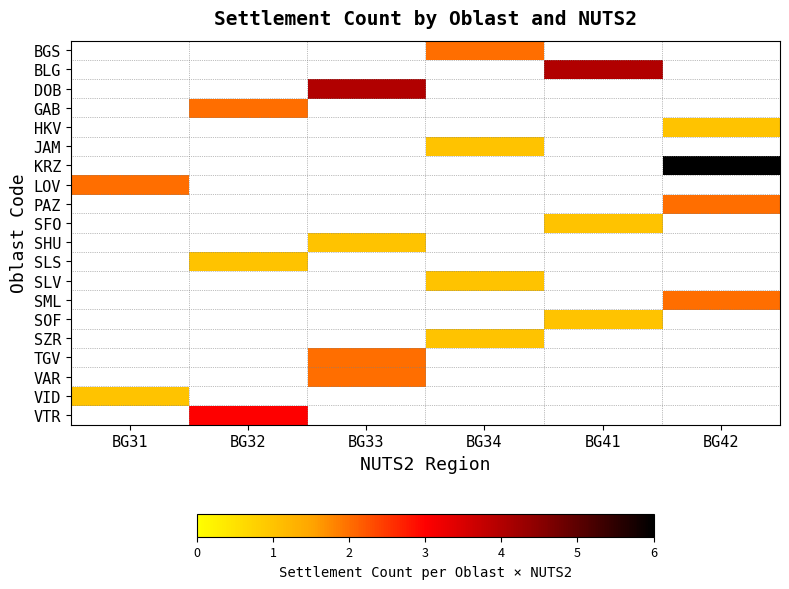

How many distinct data groups are displayed?

20